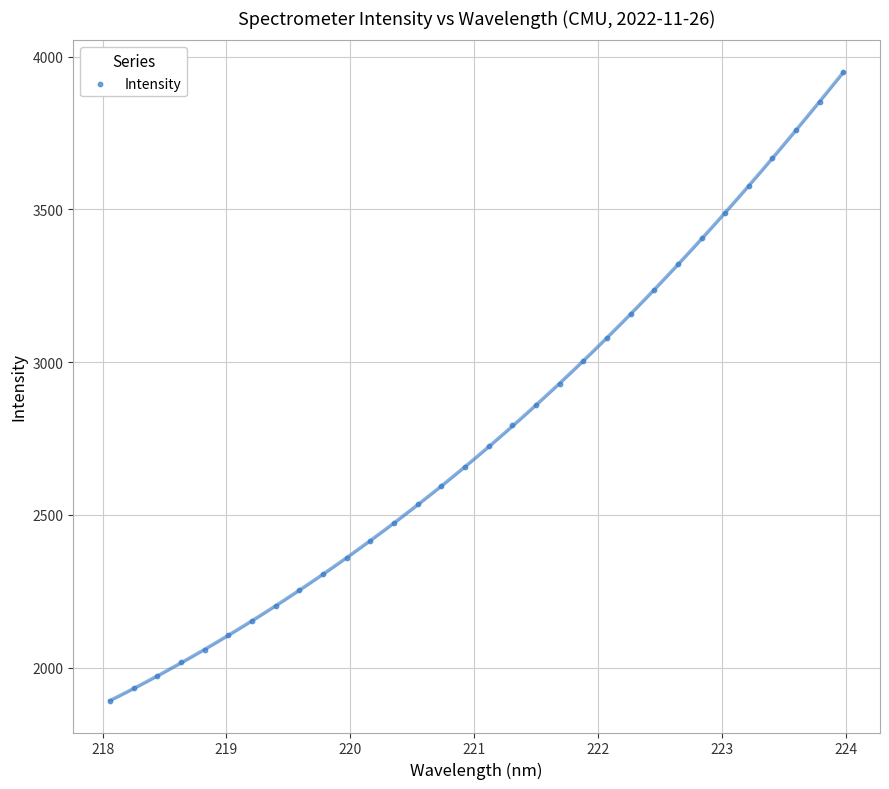

What is the range of X values (max minus min)?

5.9